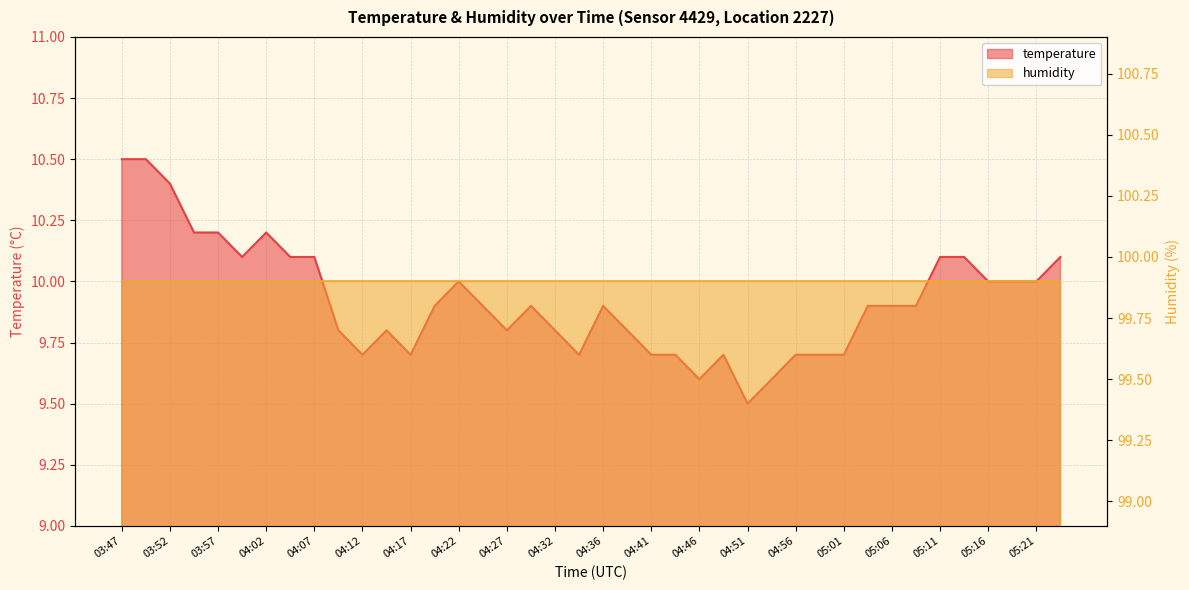

What is the average value?

9.9